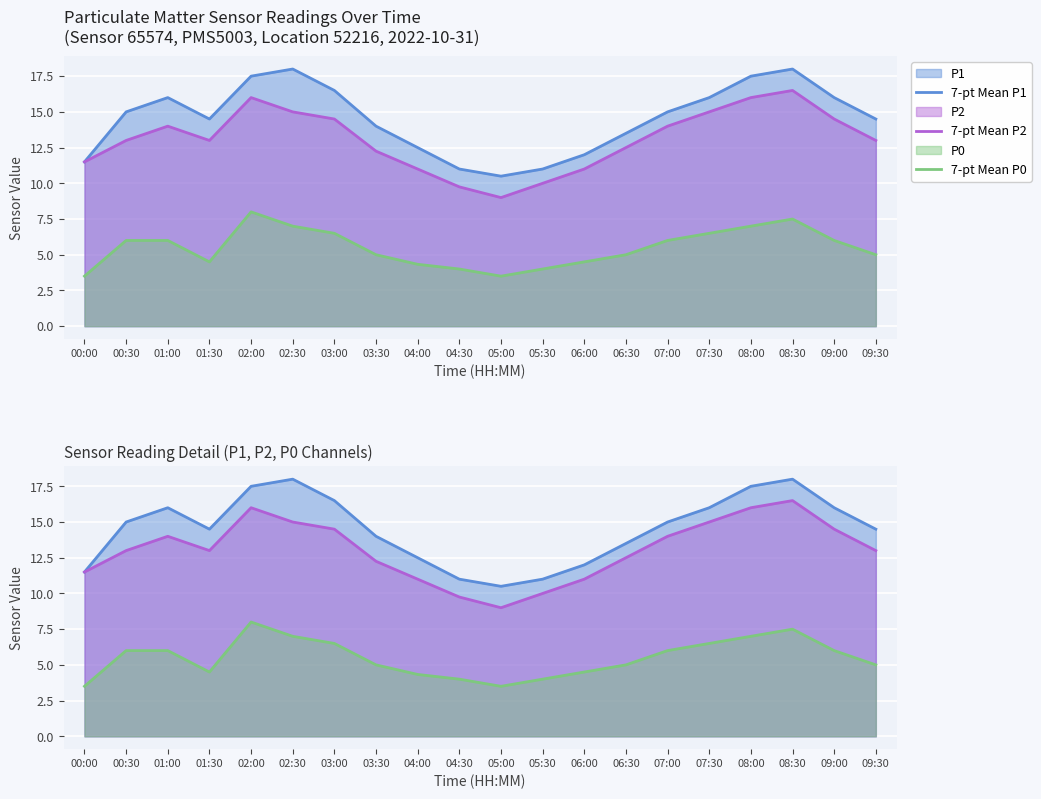

List the series in order of their overall mean, highest first.

7-pt Mean P1, 7-pt Mean P2, 7-pt Mean P0